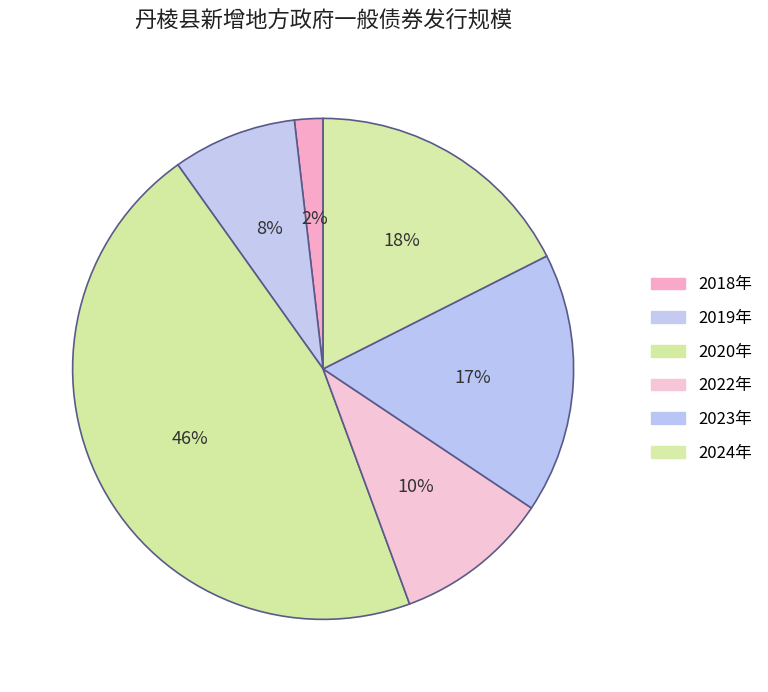

Rank the categories by value from lowest to highest.

2018年, 2019年, 2022年, 2023年, 2024年, 2020年